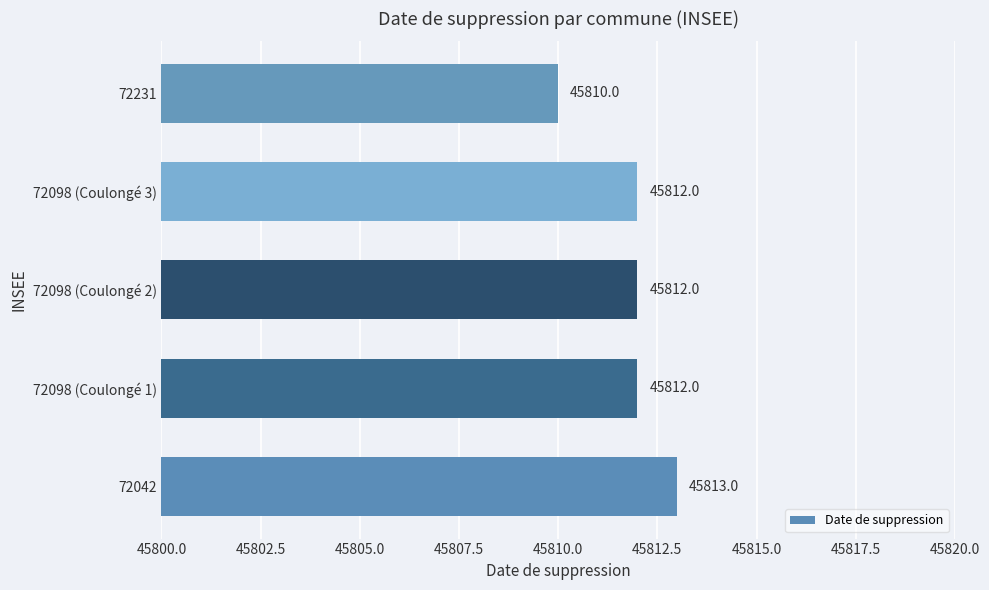

What is the approximate value at 72042?

45813